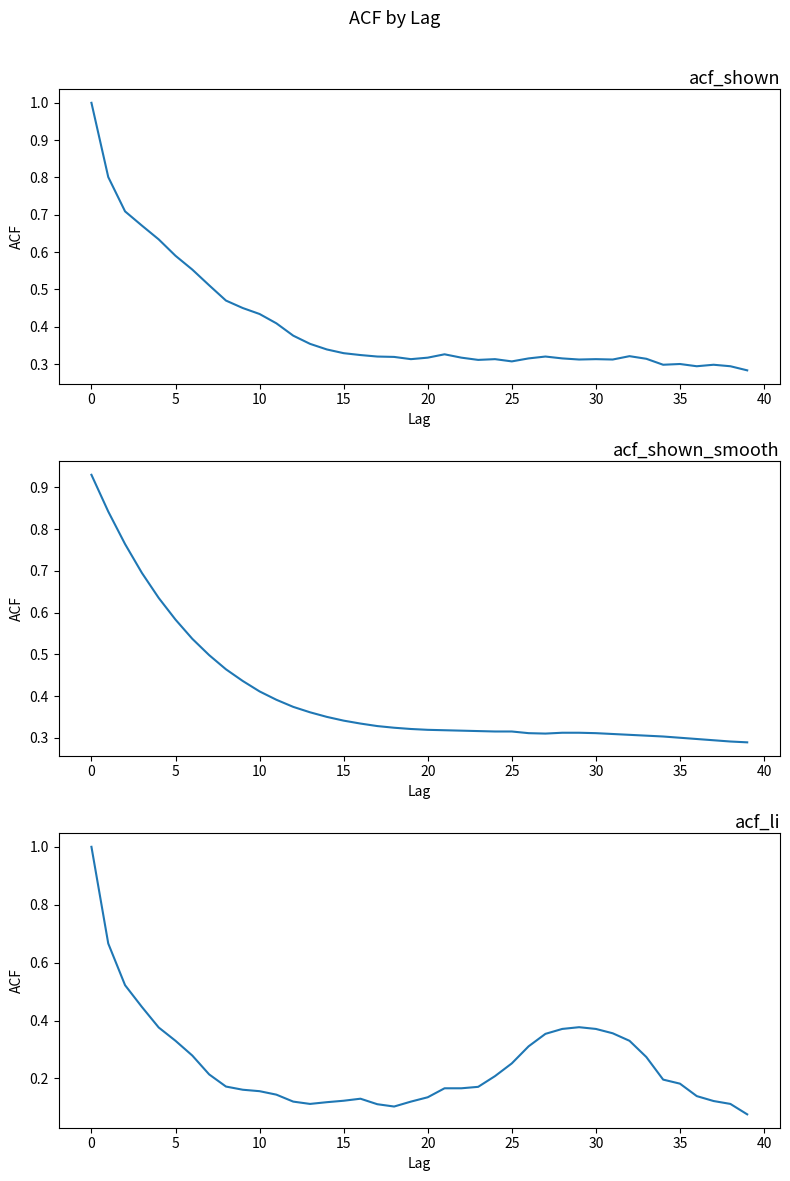

True or false: acf_li has a value of 0.1 at 14.

True